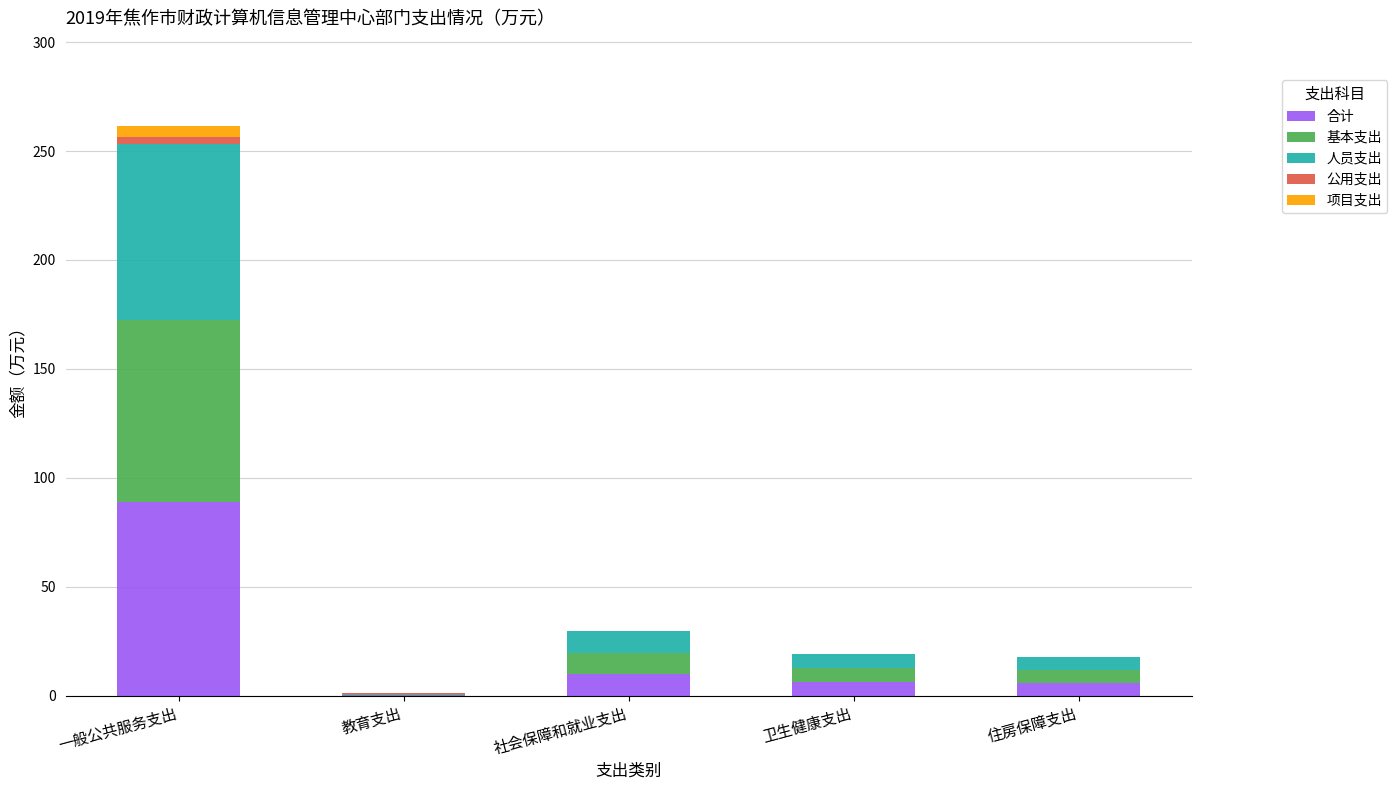

At which category is the sum across all series the highest?

一般公共服务支出